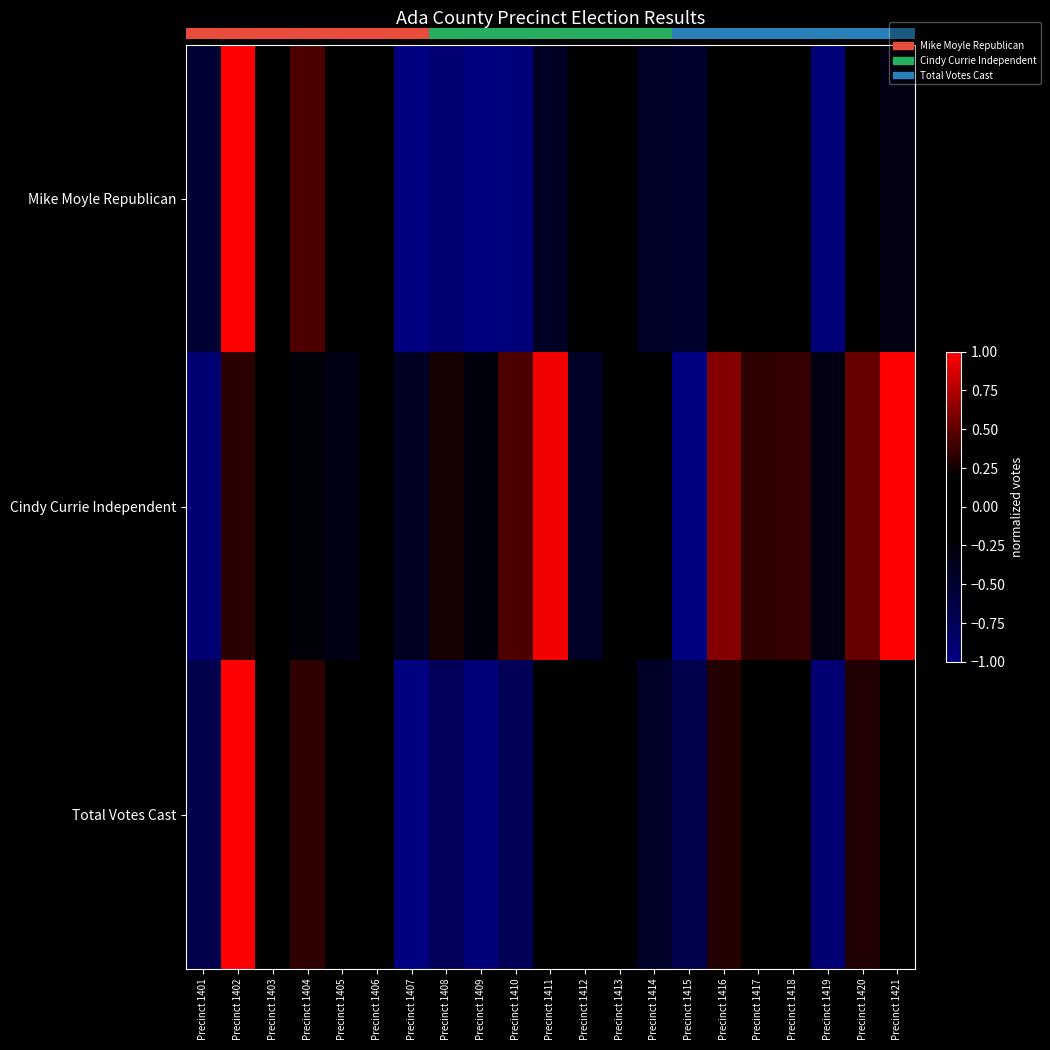

Rank the series at Precinct 1411 from lowest to highest value.

Mike Moyle Republican, Total Votes Cast, Cindy Currie Independent